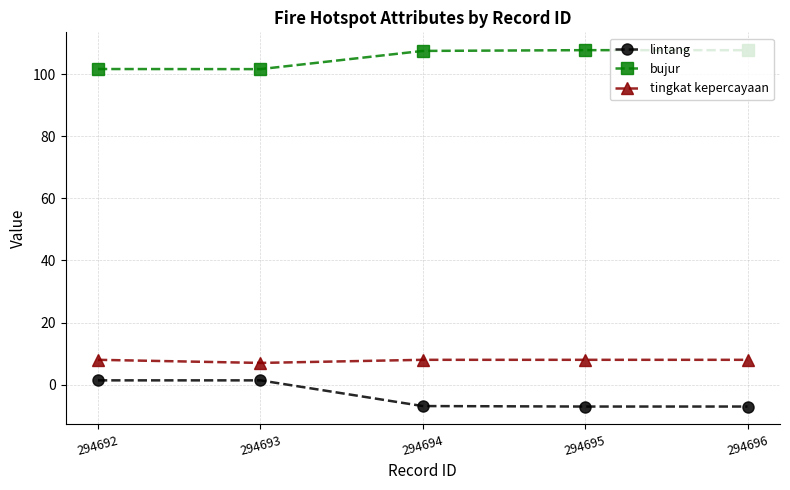

Rank the series by their maximum value, from highest to lowest.

bujur, tingkat kepercayaan, lintang